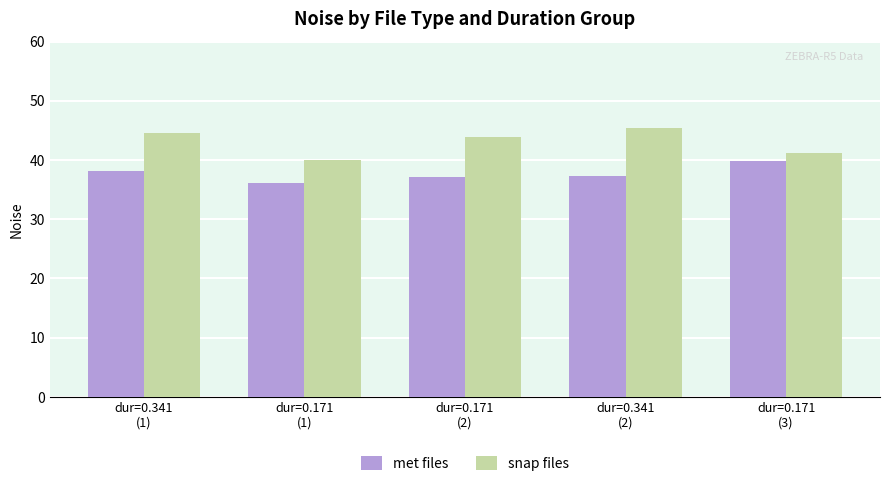

Is the value of met files at dur=0.341
(2) greater than the value of snap files at dur=0.171
(2)?

No